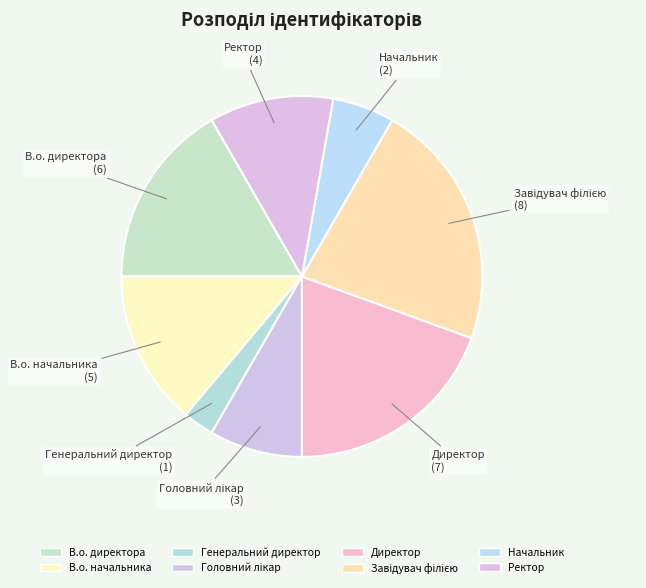

How many segments does this pie chart have?

8